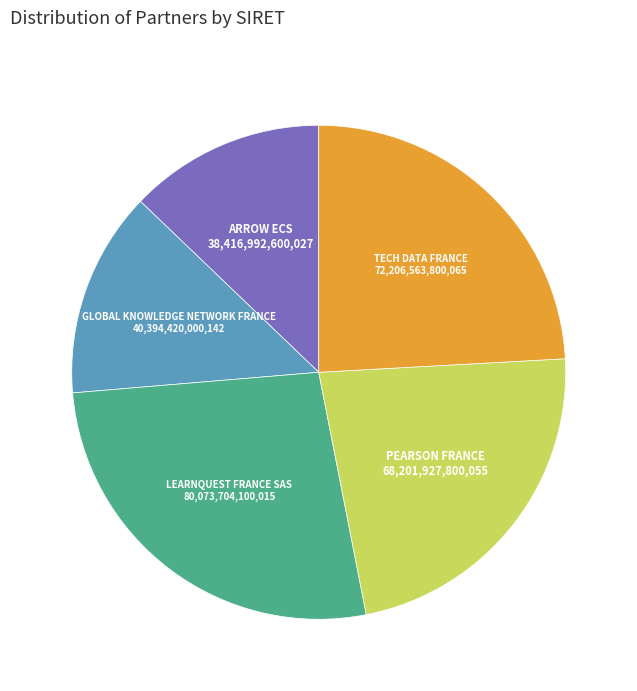

Which has a higher value, GLOBAL KNOWLEDGE NETWORK FRANCE or PEARSON FRANCE?

PEARSON FRANCE